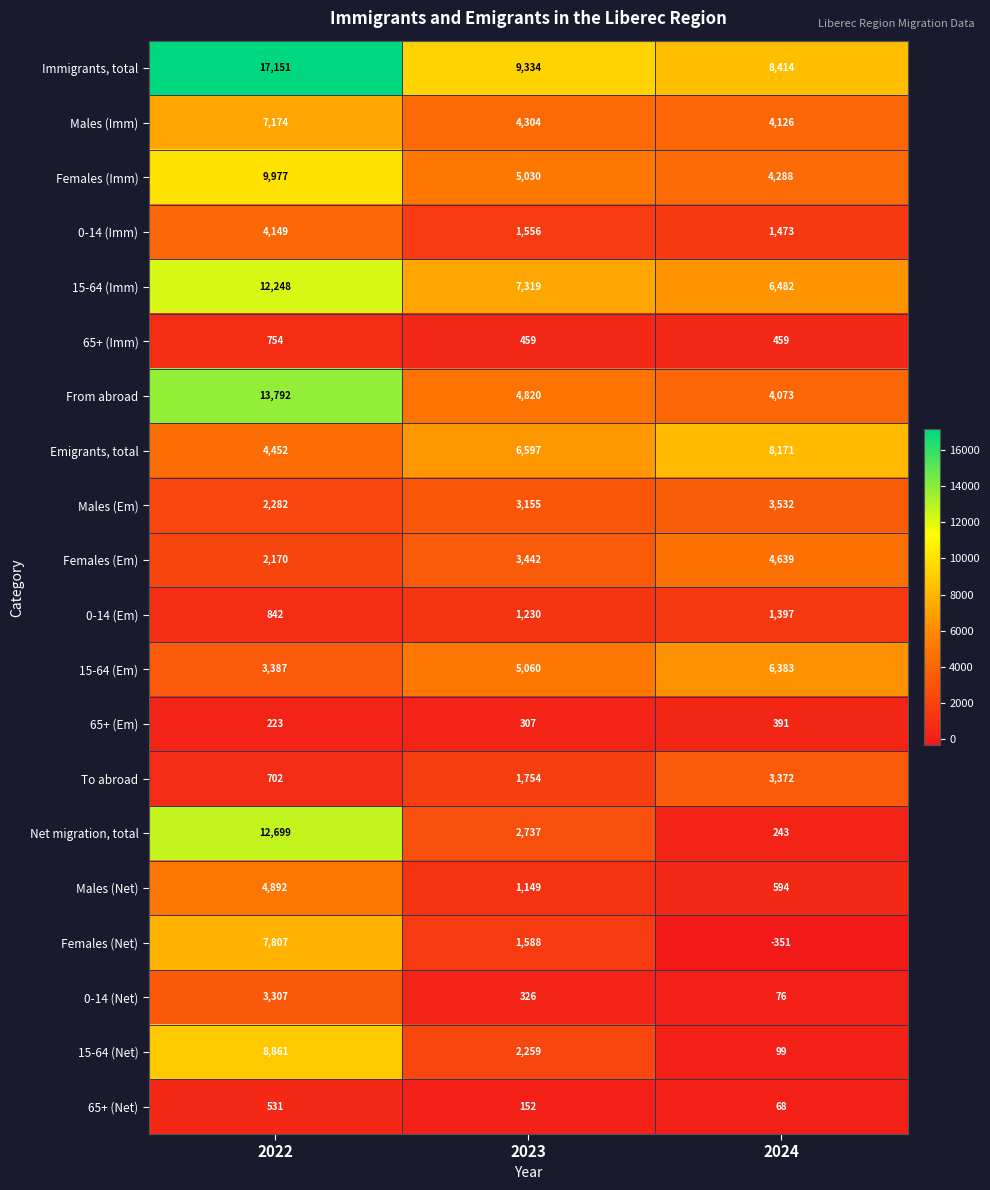

What is the difference between the highest and lowest values at 2023?

9182